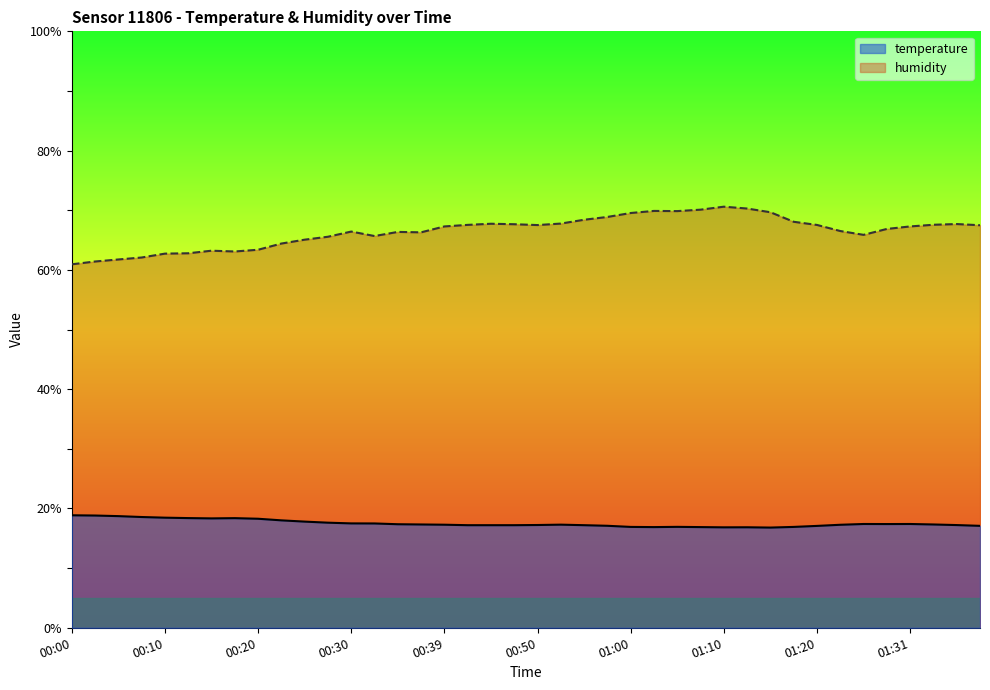

Count the number of data series in this chart.

2